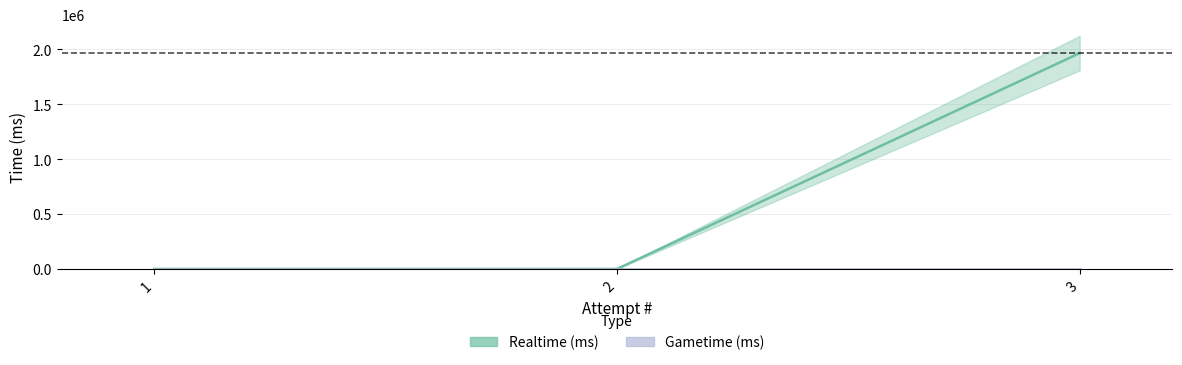

Reading left to right, extract all data points from this chart.

0	0	1964479